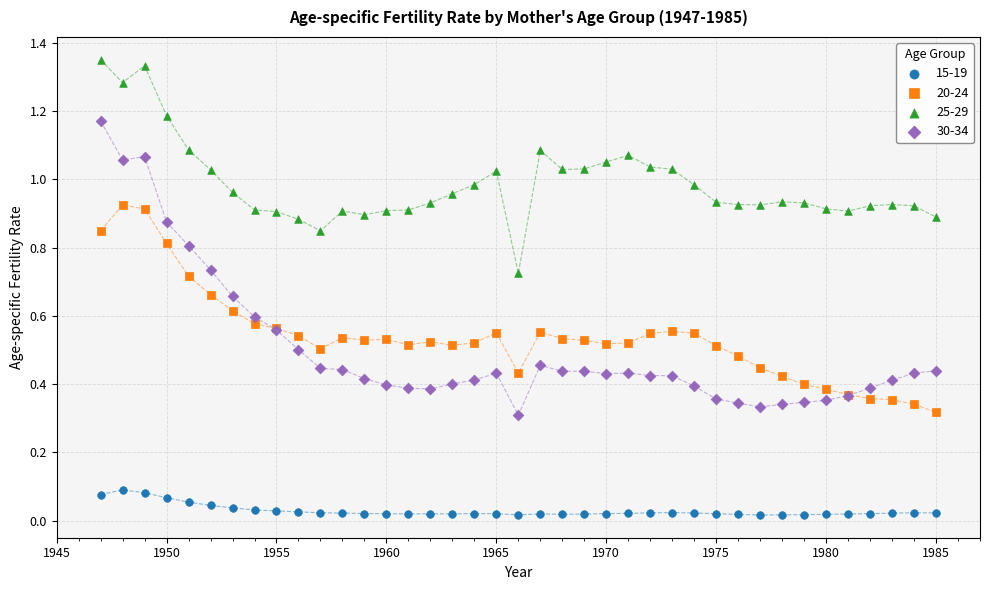

Which series reaches the minimum Y coordinate?

15-19